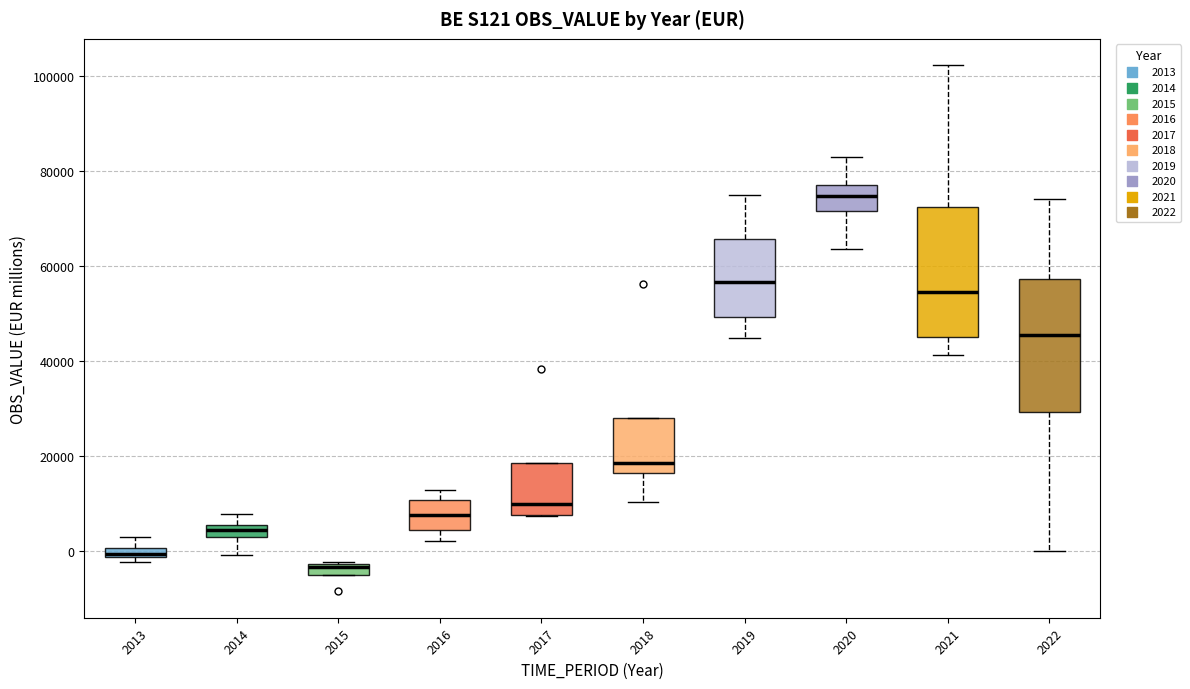

Where does the lower whisker of the box at x = 2016 end on the y-axis? The values are not printed on the chart, so give them approximately, as read against the axis.

2000